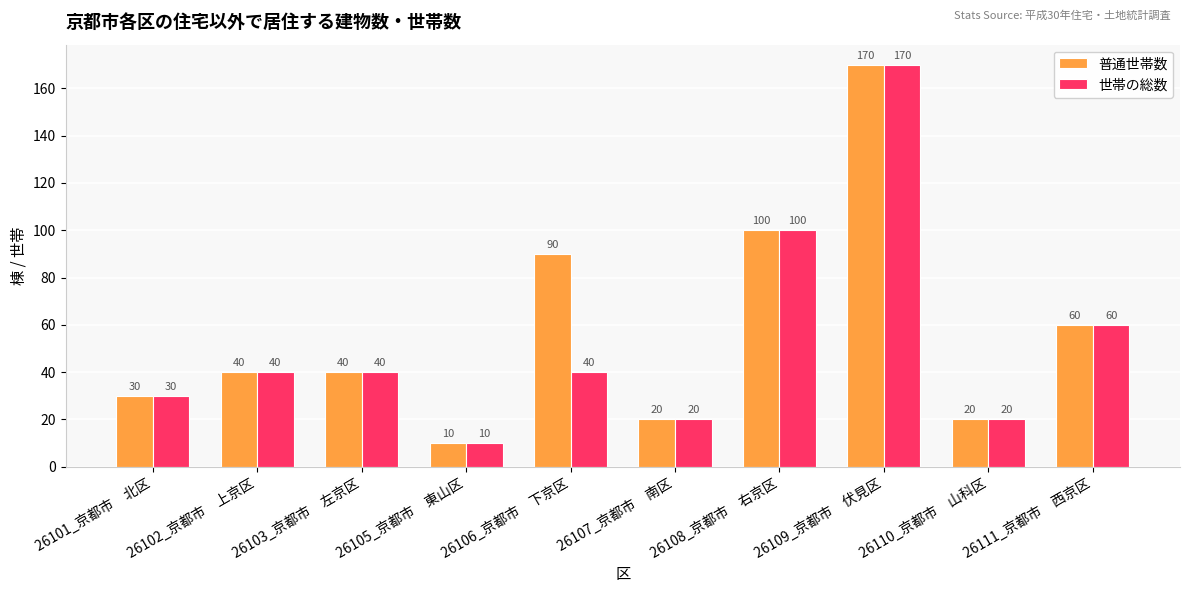

What is the greatest value displayed?

170